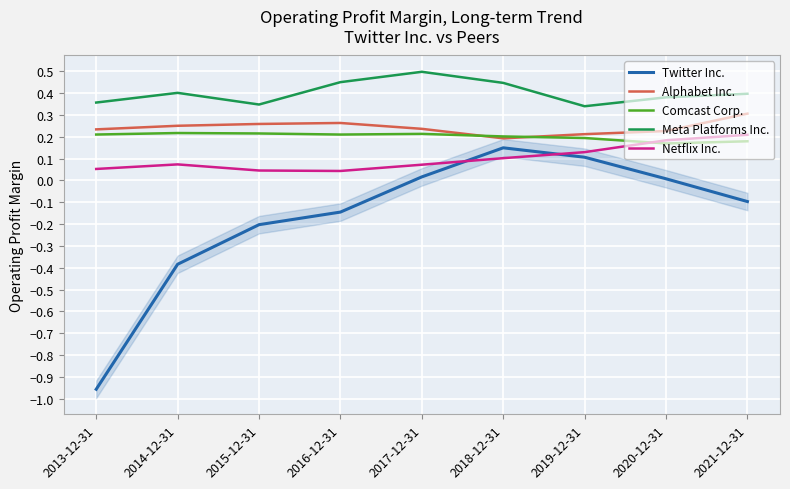

At 2017-12-31, list the series in order from smallest to largest.

Twitter Inc., Netflix Inc., Comcast Corp., Alphabet Inc., Meta Platforms Inc.